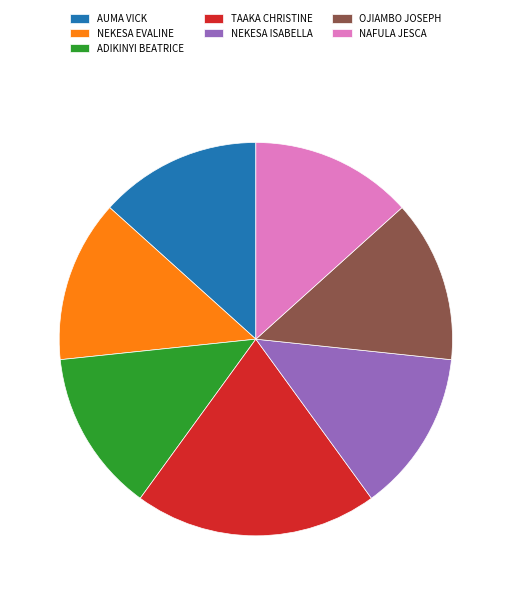

Approximately how many times larger is the value at NEKESA EVALINE compared to NAFULA JESCA?

1.0